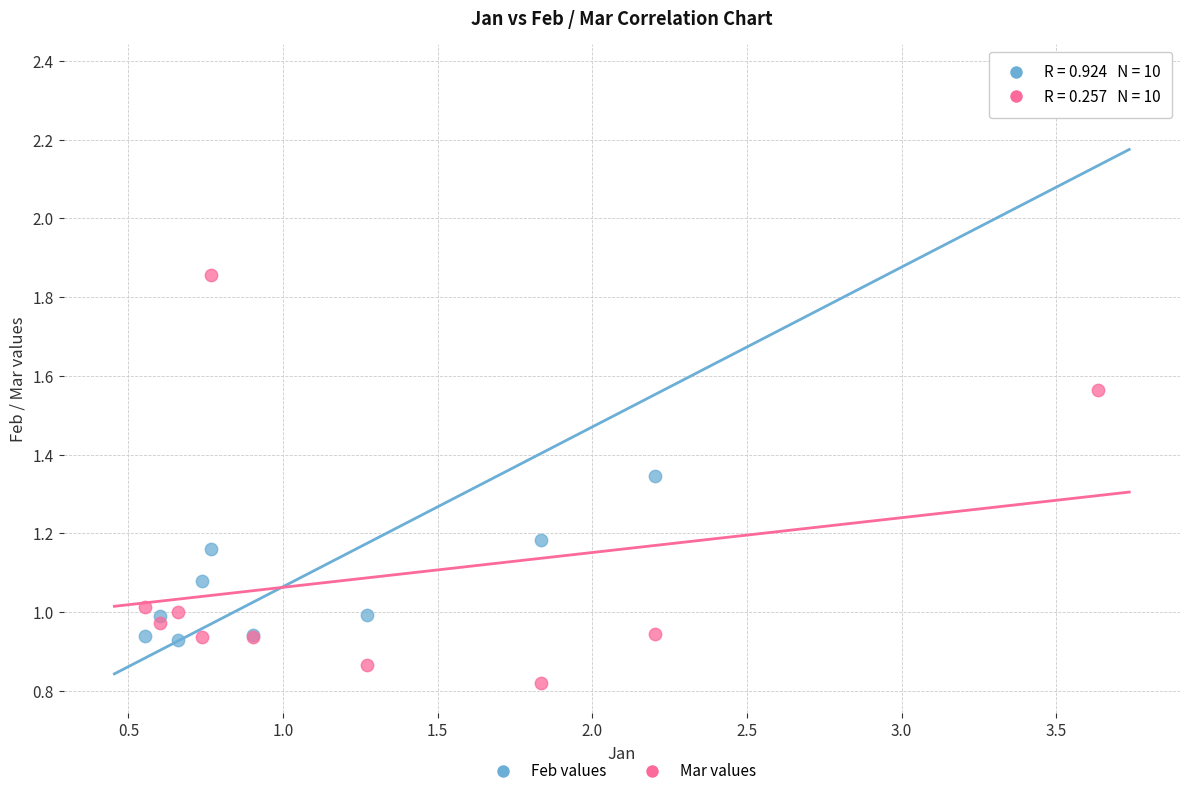

Which series contains the highest Y value?

Feb values